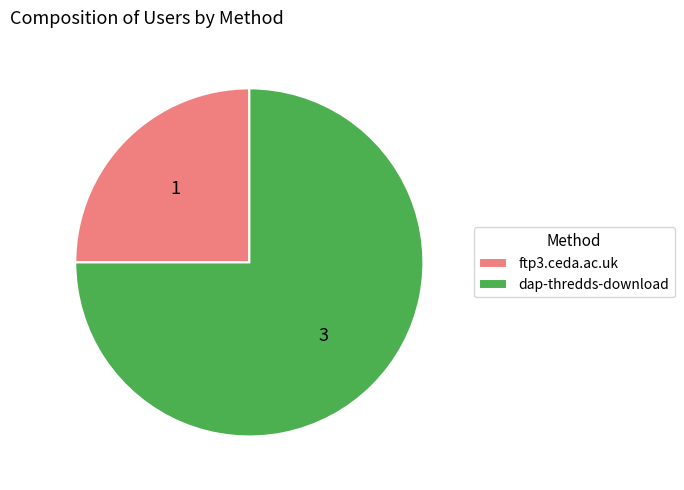

Combined, do dap-thredds-download and ftp3.ceda.ac.uk account for over 50%?

Yes